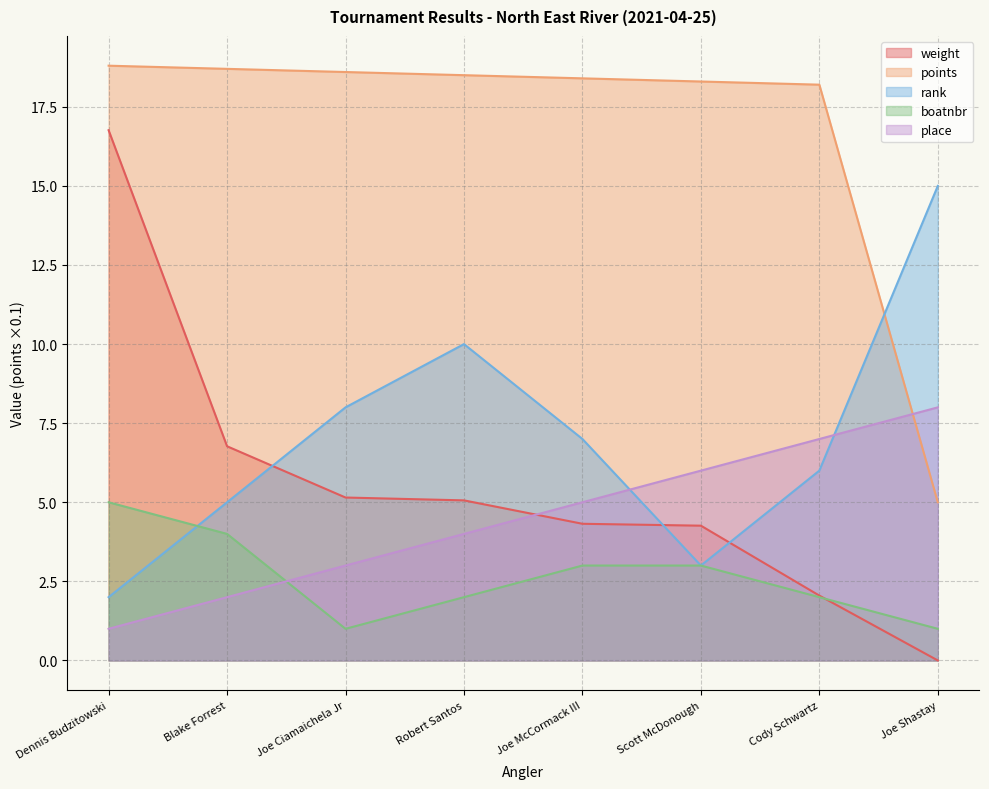

Reading left to right, what are all the values shown in this chart?

place: Dennis Budzitowski=1.0	Blake Forrest=2.0	Joe Ciamaichela Jr=3.0	Robert Santos=4.0	Joe McCormack III=5.0	Scott McDonough=6.0	Cody Schwartz=7.0	Joe Shastay=8.0
weight: Dennis Budzitowski=16.8	Blake Forrest=6.8	Joe Ciamaichela Jr=5.2	Robert Santos=5.1	Joe McCormack III=4.3	Scott McDonough=4.3	Cody Schwartz=2.0	Joe Shastay=0.0
points: Dennis Budzitowski=18.8	Blake Forrest=18.7	Joe Ciamaichela Jr=18.6	Robert Santos=18.5	Joe McCormack III=18.4	Scott McDonough=18.3	Cody Schwartz=18.2	Joe Shastay=5.0
rank: Dennis Budzitowski=2.0	Blake Forrest=5.0	Joe Ciamaichela Jr=8.0	Robert Santos=10.0	Joe McCormack III=7.0	Scott McDonough=3.0	Cody Schwartz=6.0	Joe Shastay=15.0
boatnbr: Dennis Budzitowski=5.0	Blake Forrest=4.0	Joe Ciamaichela Jr=1.0	Robert Santos=2.0	Joe McCormack III=3.0	Scott McDonough=3.0	Cody Schwartz=2.0	Joe Shastay=1.0